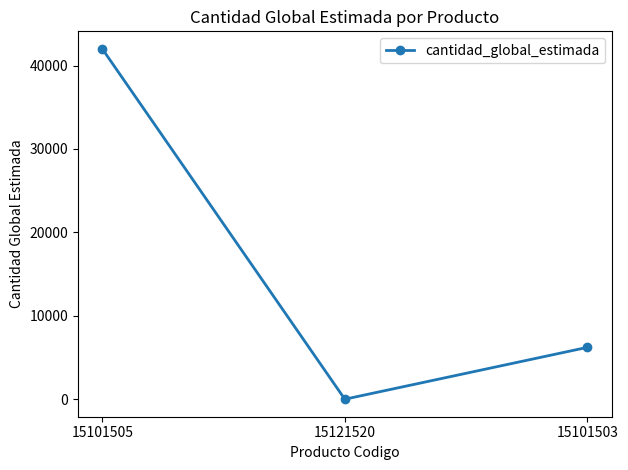

How many data points are less than 6216?

1